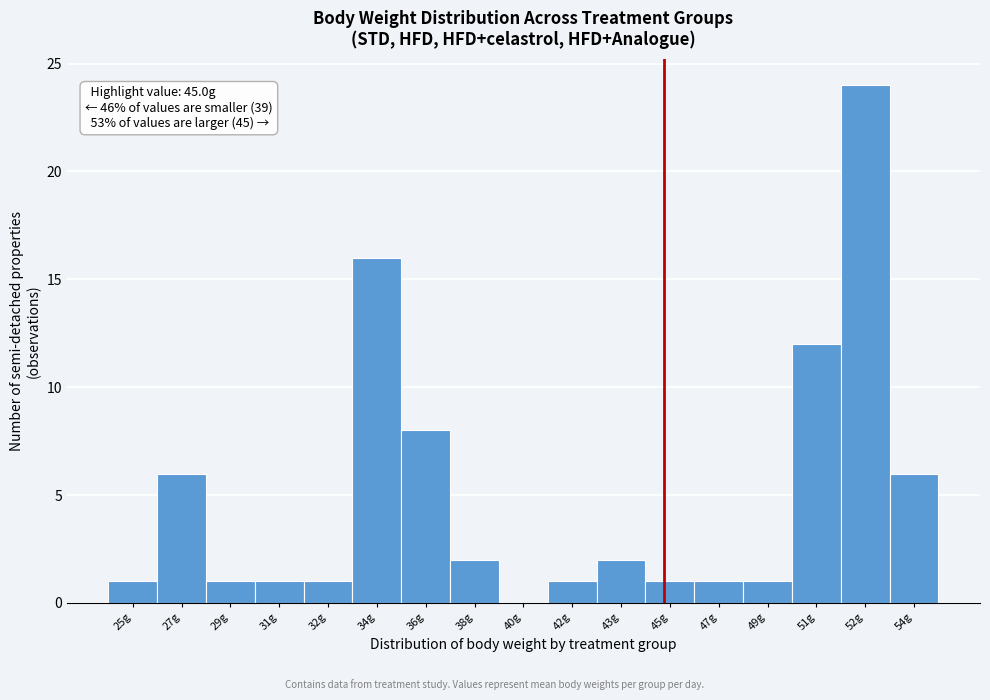

Reading right to left, list all the values displayed in this chart.

54g=6	52g=24	51g=12	49g=1	47g=1	45g=1	43g=2	42g=1	40g=0	38g=2	36g=8	34g=16	32g=1	31g=1	29g=1	27g=6	25g=1